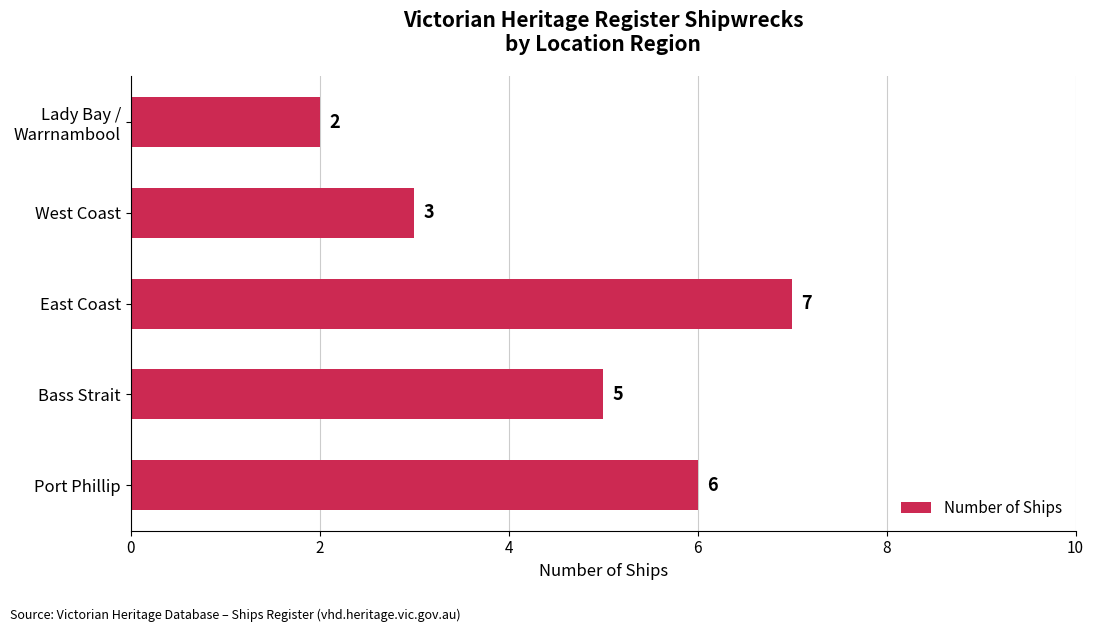

What is the change in value from Port Phillip to West Coast?

-3